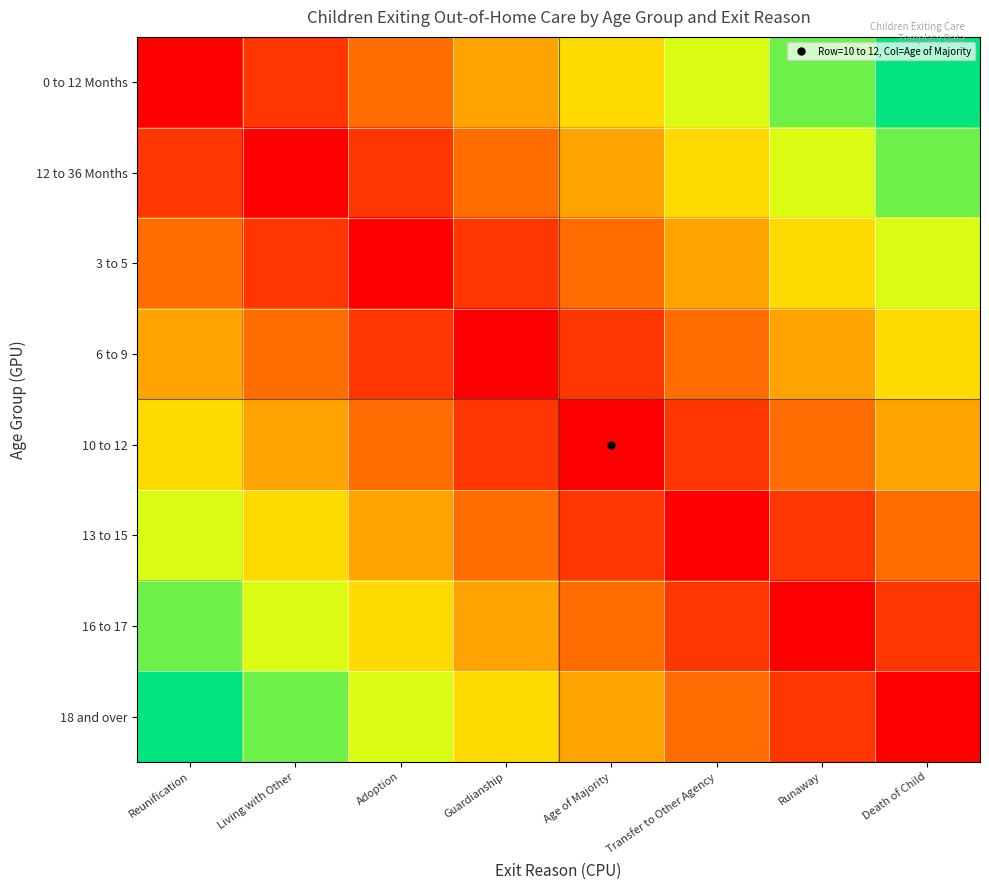

What is the difference between the highest and lowest values at Living with Other?

0.9